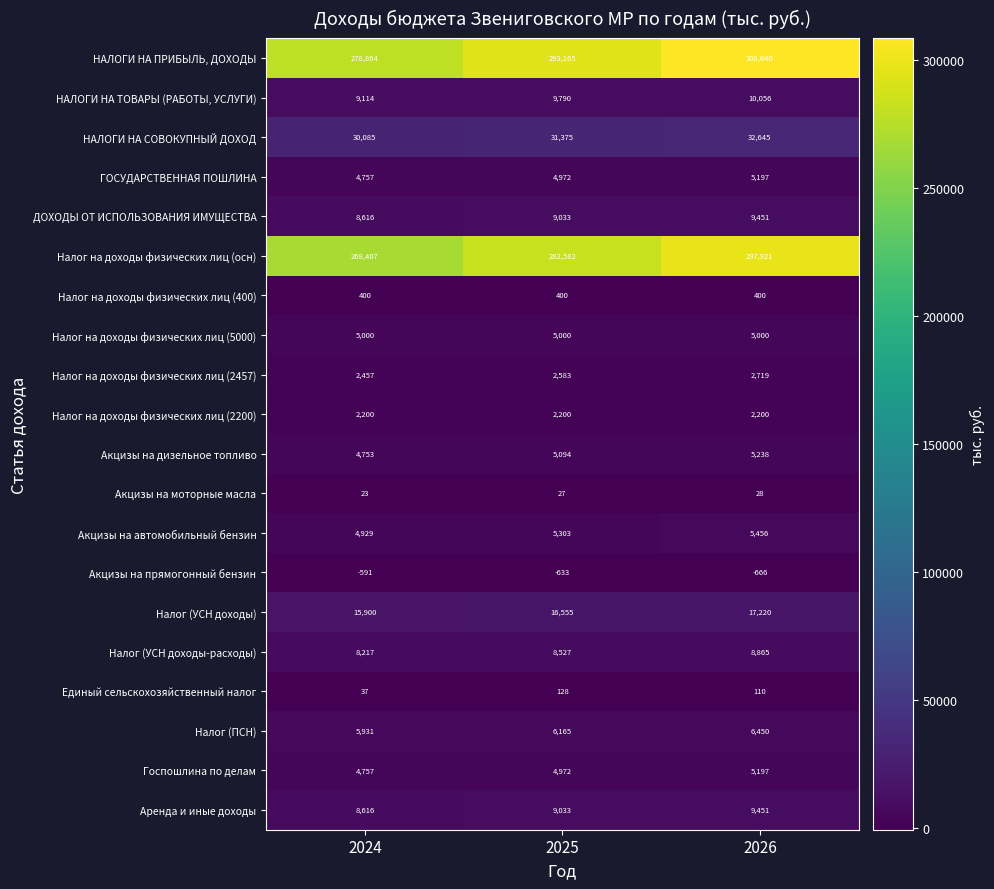

Rank the categories by ДОХОДЫ ОТ ИСПОЛЬЗОВАНИЯ ИМУЩЕСТВА value from highest to lowest.

2026, 2025, 2024